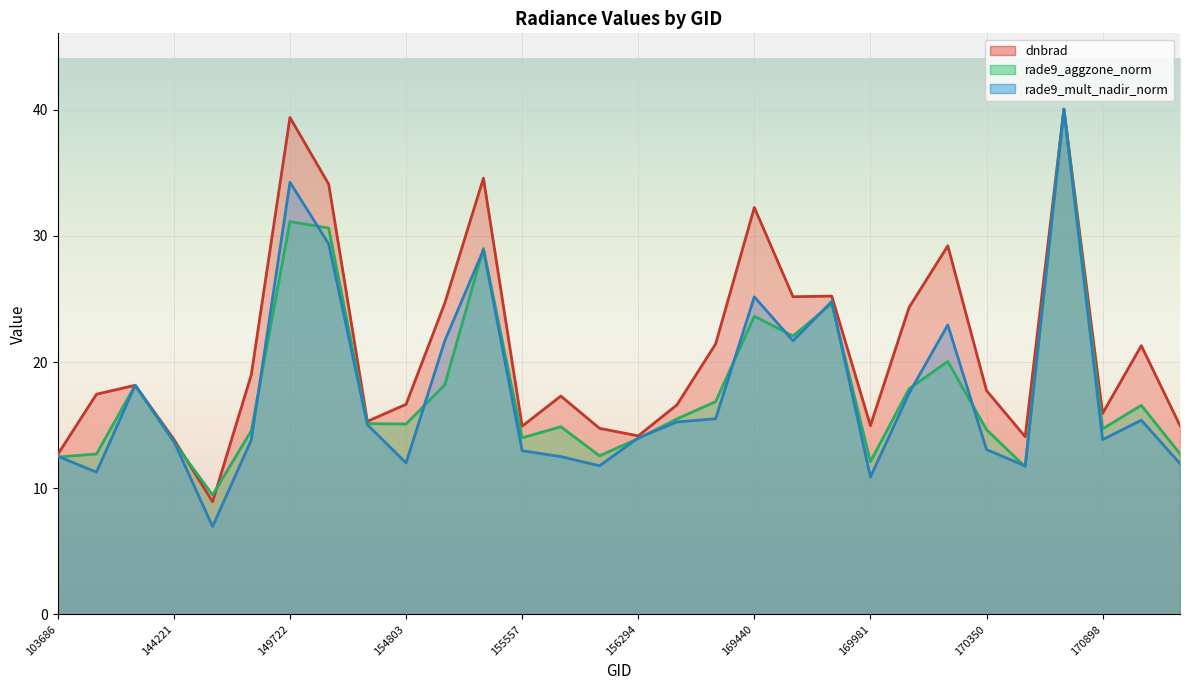

Does the chart display data point markers on the line(s)?

No